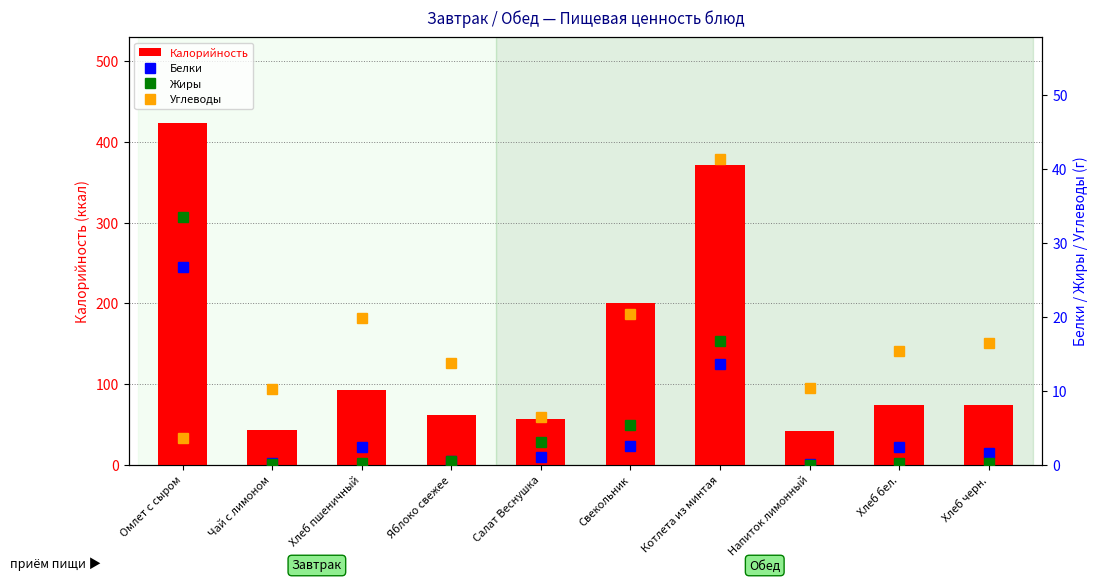

At how many categories does at least one series exceed 177?

3